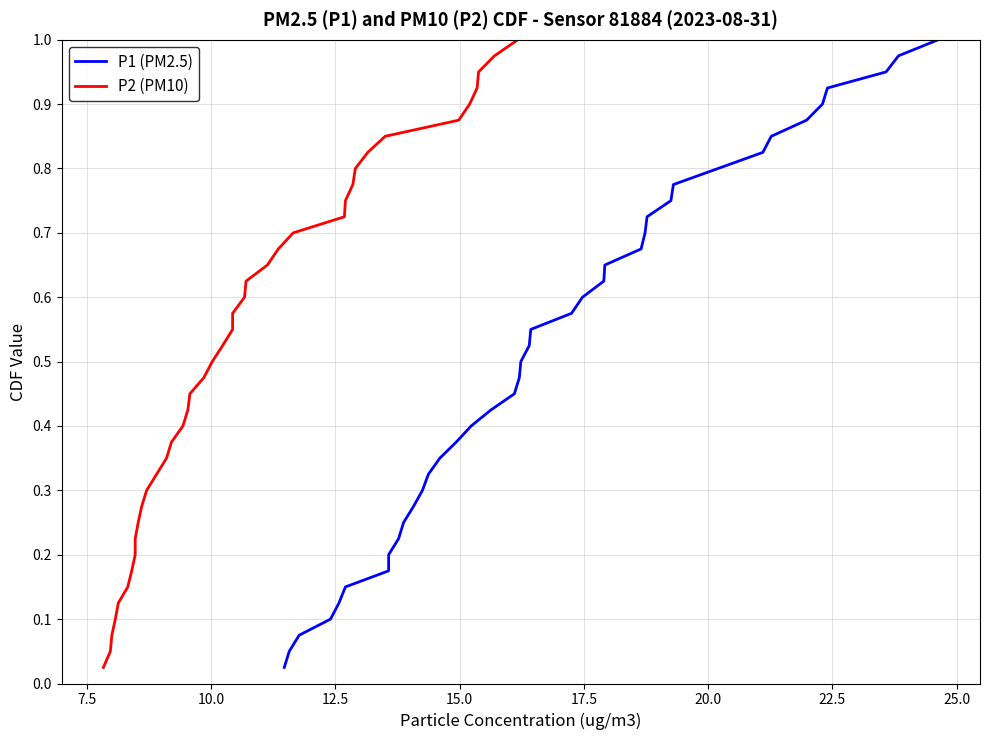

What is the difference between the second highest and second lowest values in the P2 (PM10) series?

0.9